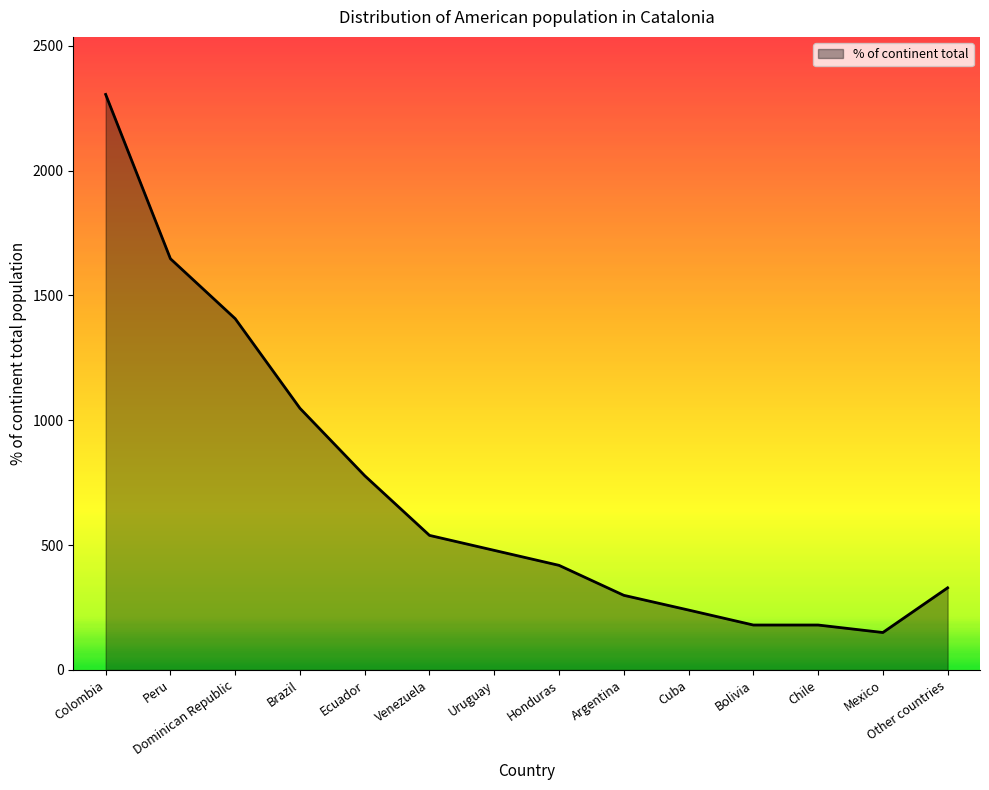

Approximately how many times larger is the value at Mexico compared to Cuba?

0.6